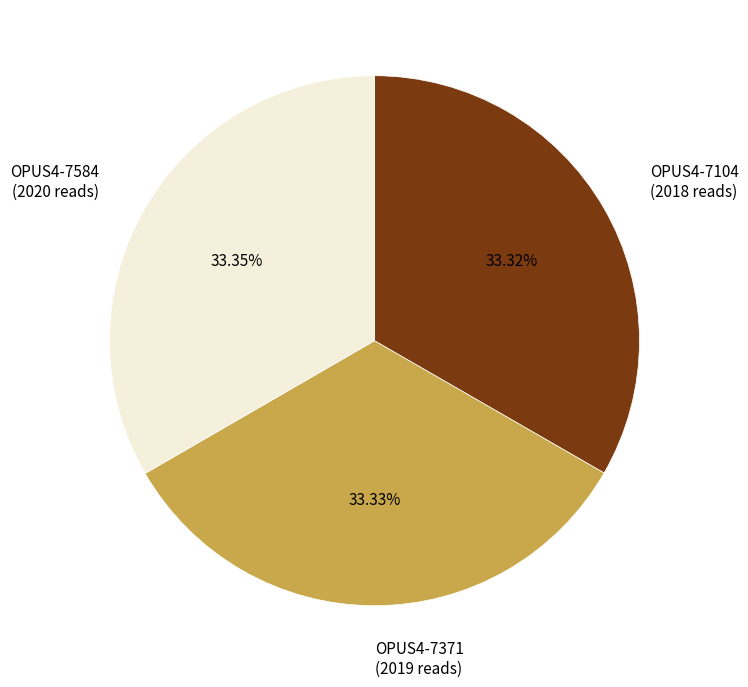

To the nearest percent, what is the combined percentage of OPUS4-7371 and OPUS4-7104?

67%